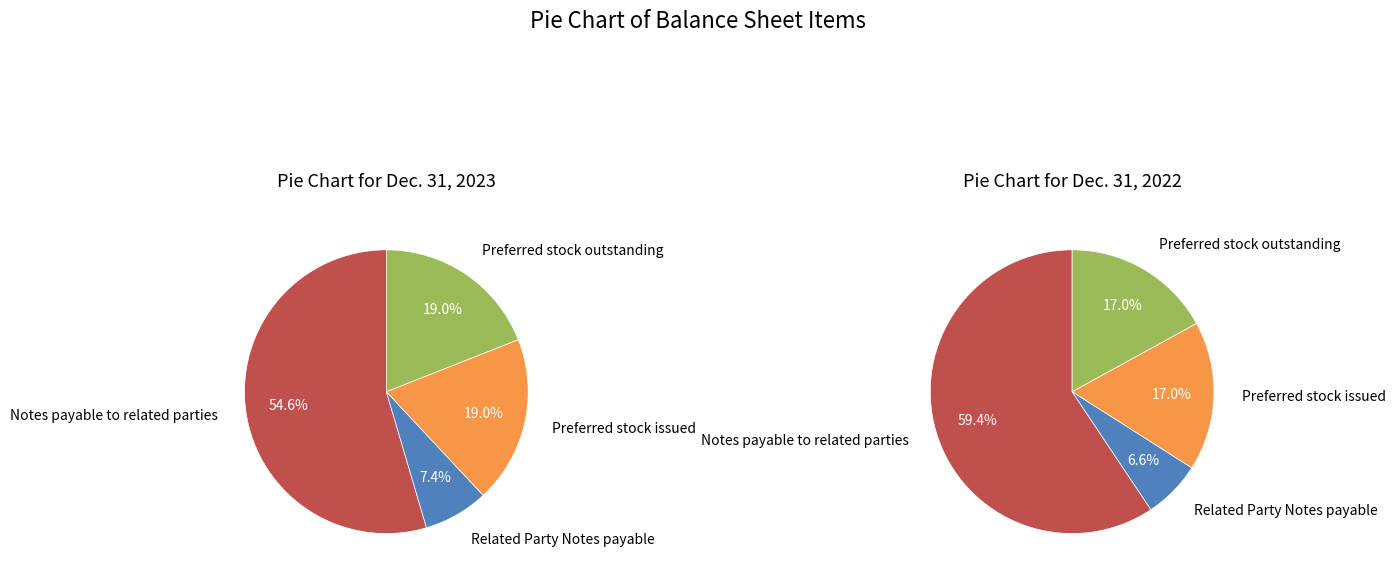

Does any single category account for the majority?

Yes